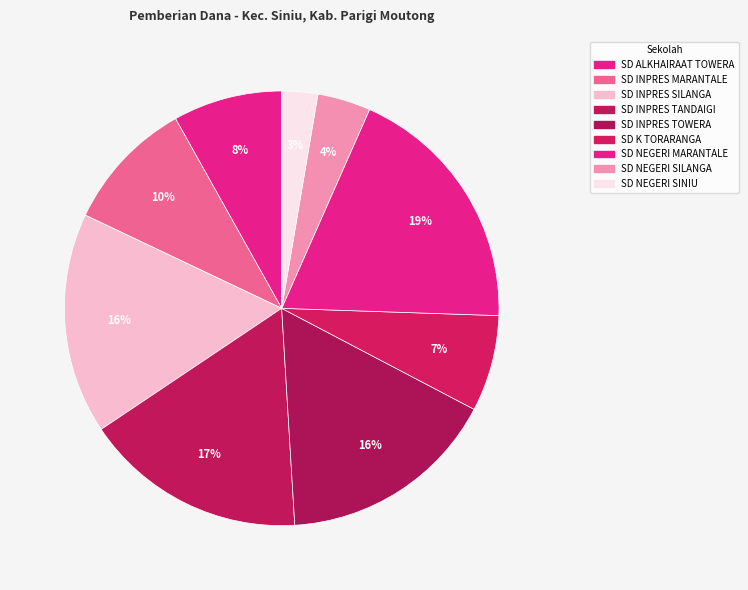

Which category has the biggest portion of the pie?

SD NEGERI MARANTALE